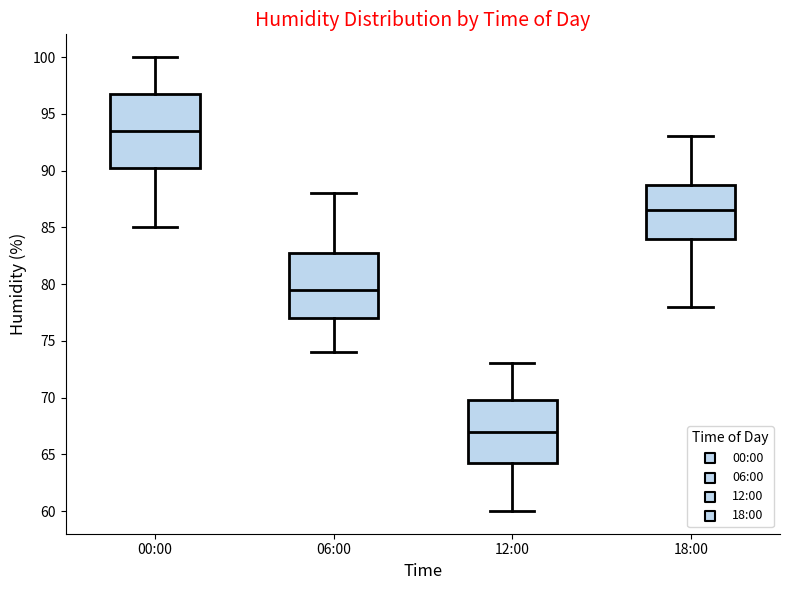

Reading left to right, transcribe this box plot: for each box, give where its median line is, the range the box spans, and where its two whiskers end, as read against the y-axis. The values are not printed on the chart, so give them approximately, as read against the axis.

00:00: median 93.5, box 90.5 to 97.0, whiskers 85.0 to 100.0
06:00: median 79.5, box 77.0 to 83.0, whiskers 74.0 to 88.0
12:00: median 67.0, box 64.5 to 70.0, whiskers 60.0 to 73.0
18:00: median 86.5, box 84.0 to 89.0, whiskers 78.0 to 93.0